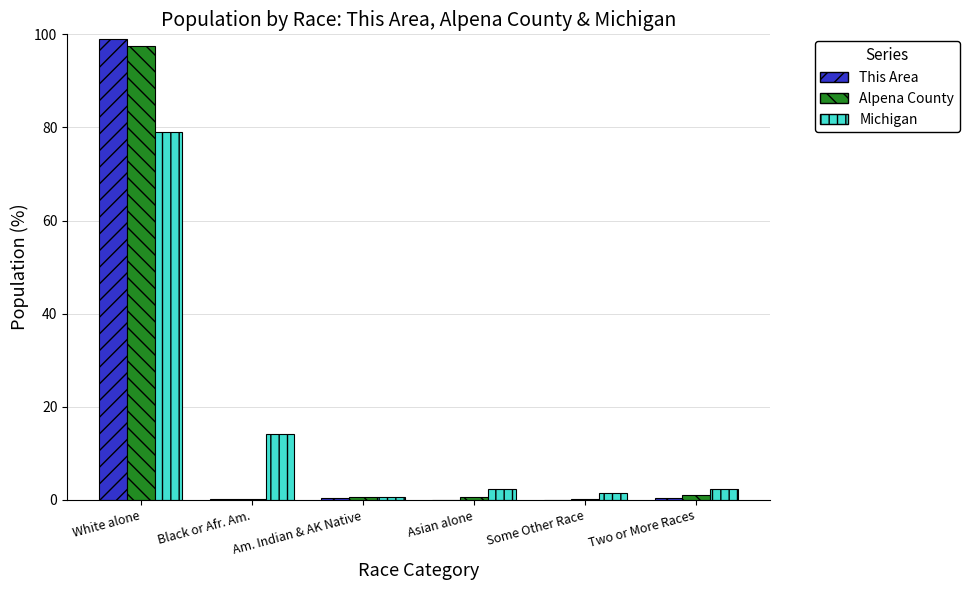

What is the highest value of the Alpena County series?

97.5